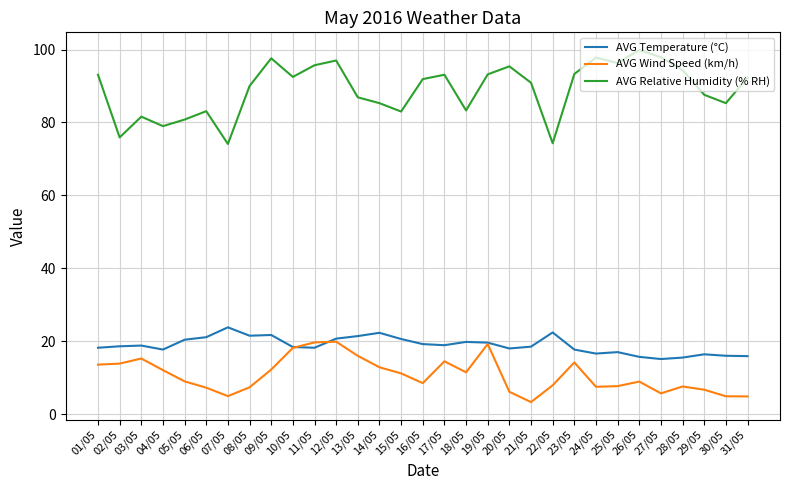

At which label does AVG Relative Humidity (% RH) first exceed 91?

01/05